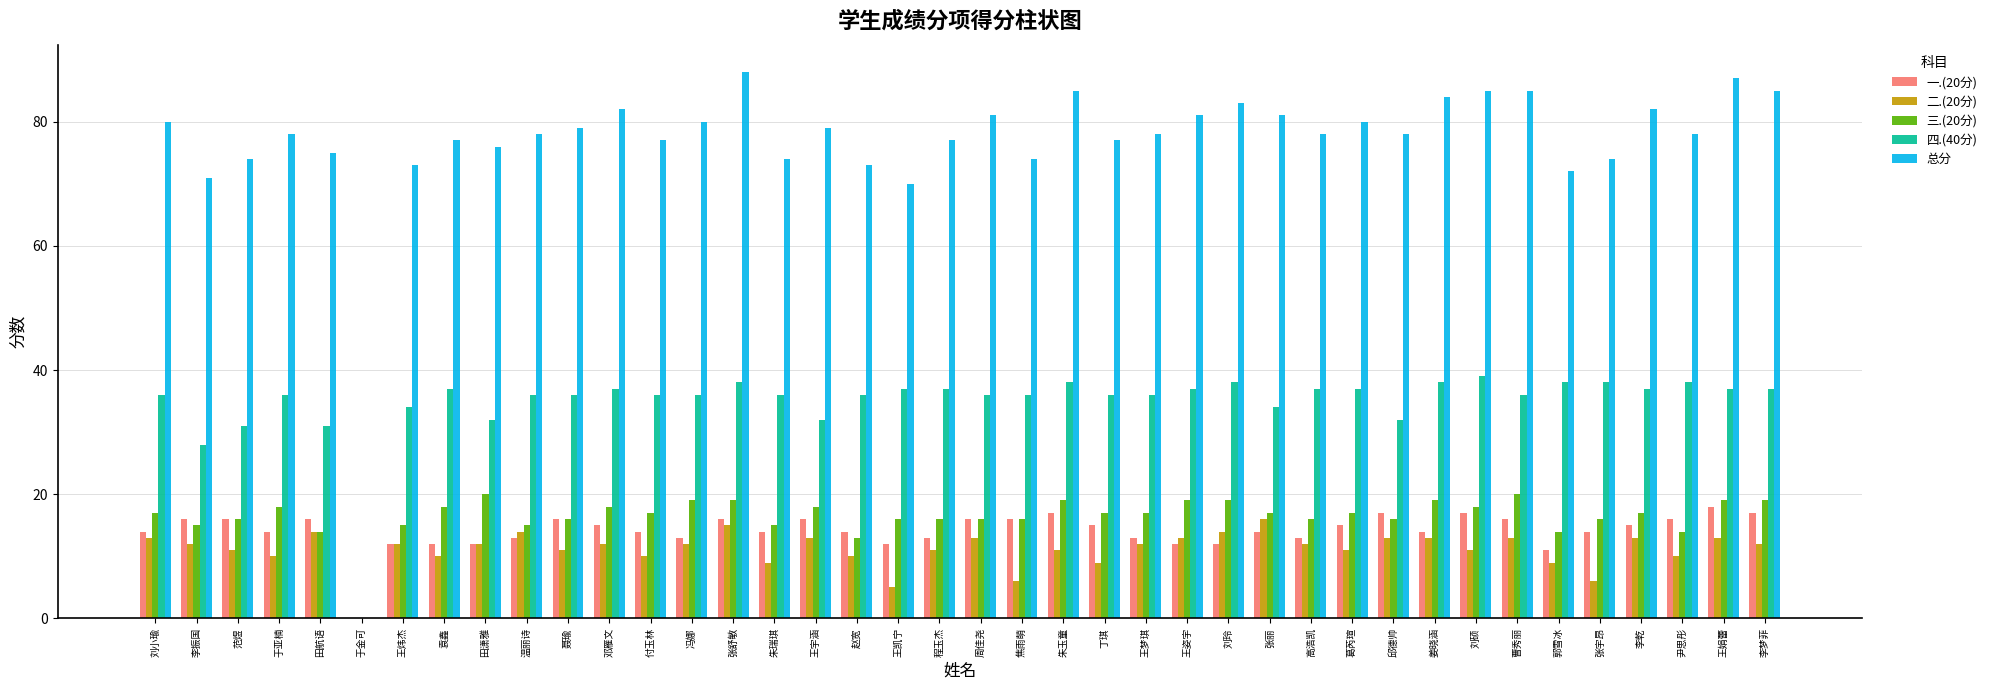

What is the sum of the 总分 values at 付玉林 and 程玉杰?

154